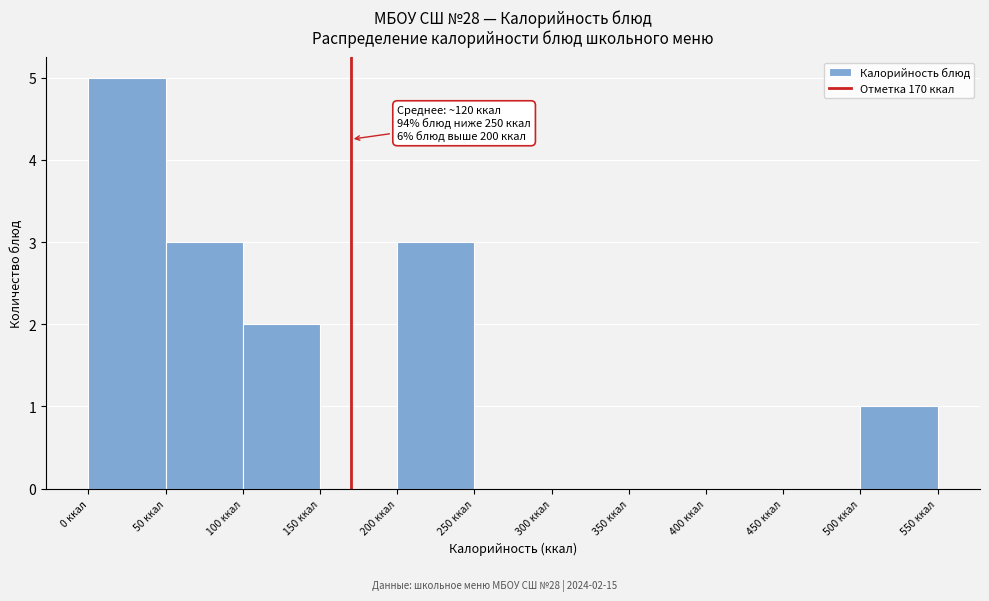

Over which range of the x-axis is the bar tallest?

0 to 50